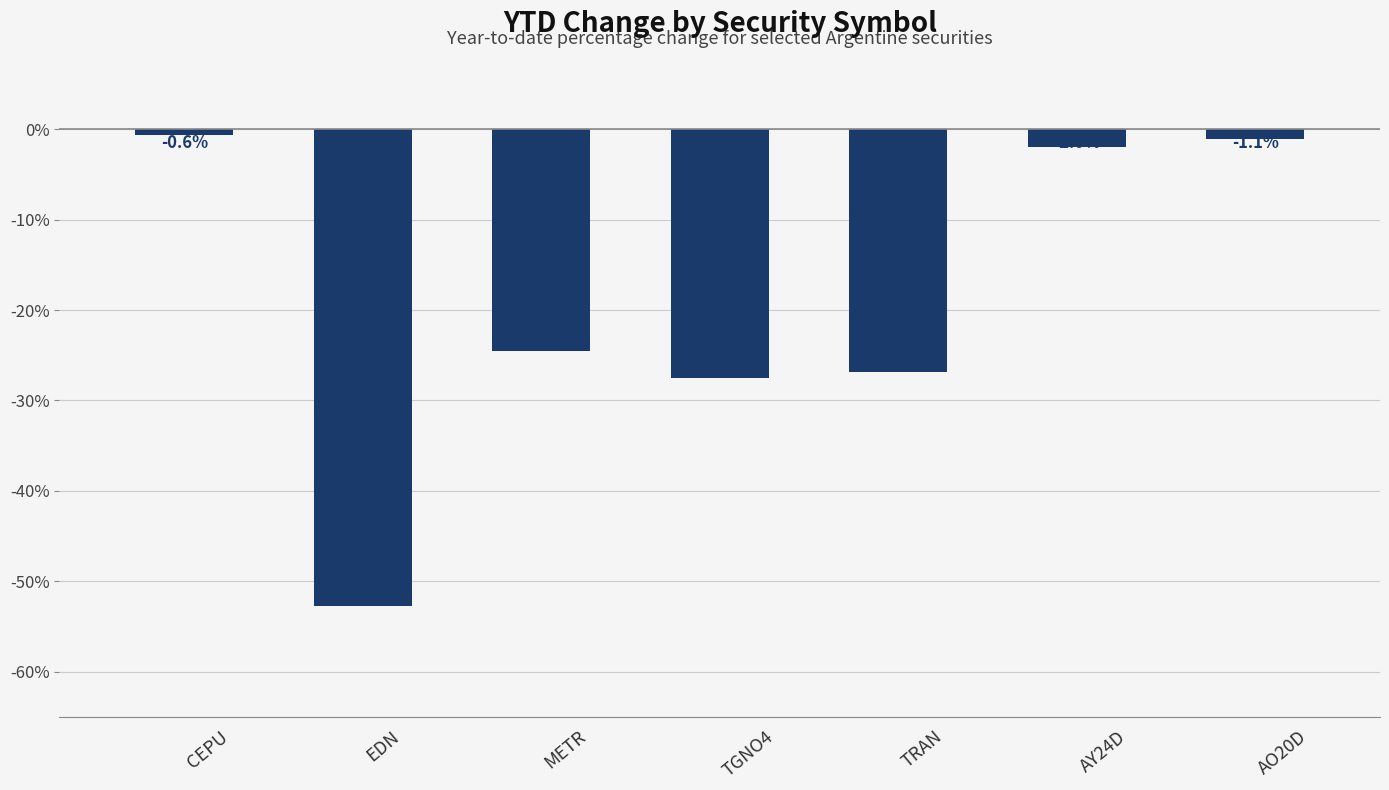

Where does the data first go above -24?

CEPU